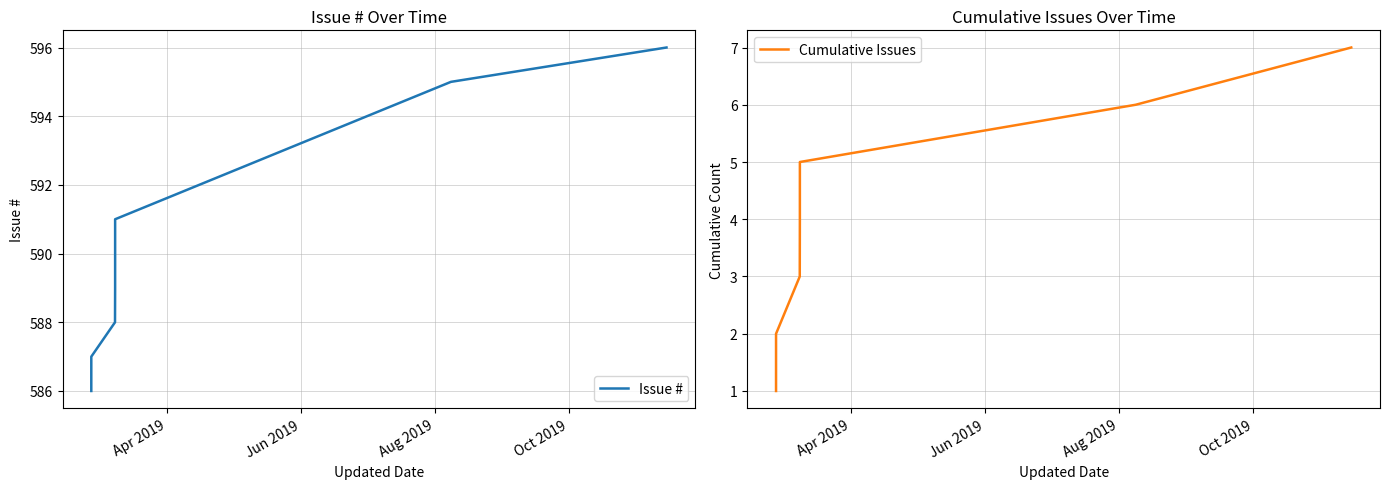

Count the number of categories in the chart.

7